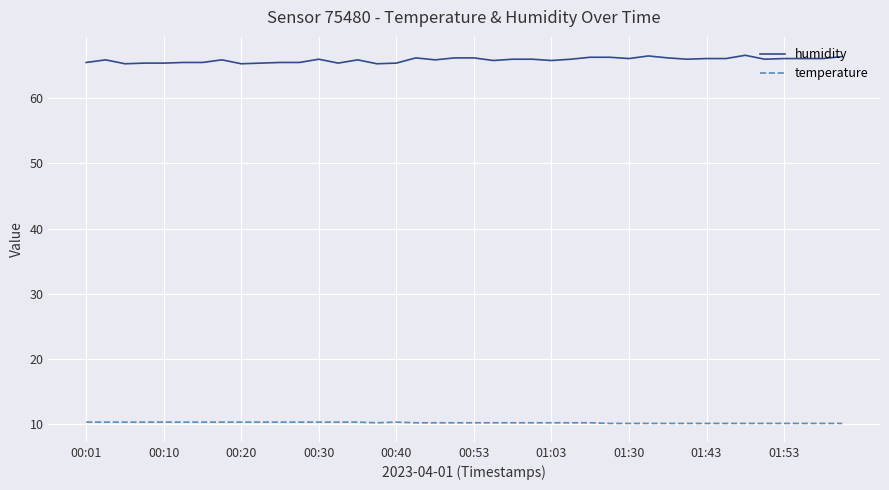

True or false: temperature and humidity cross at least once.

False